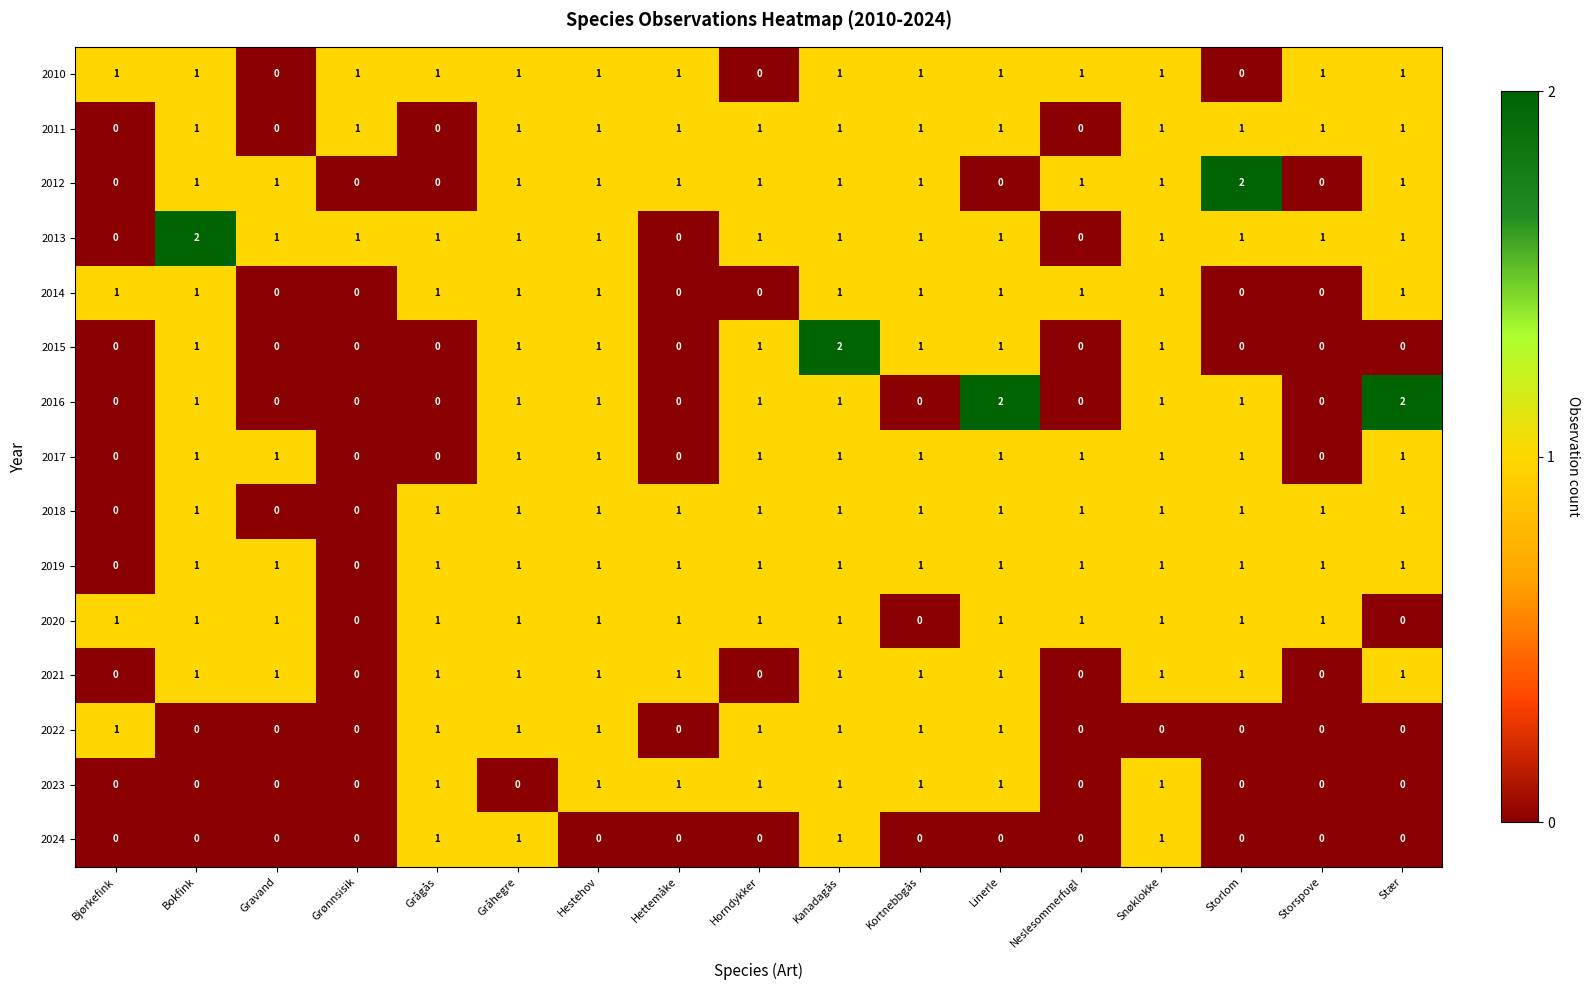

Which series changed the most between Grågås and Stær?

2016